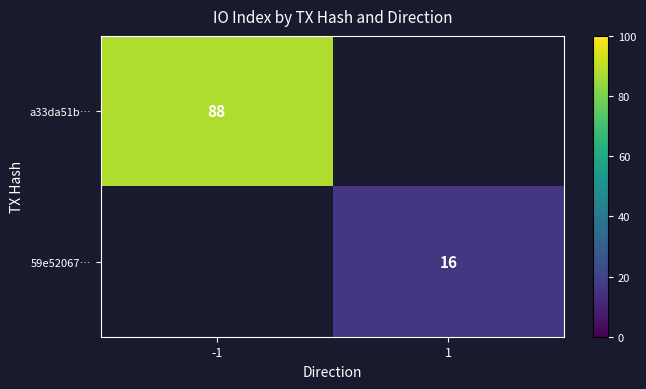

How many distinct data groups are displayed?

2